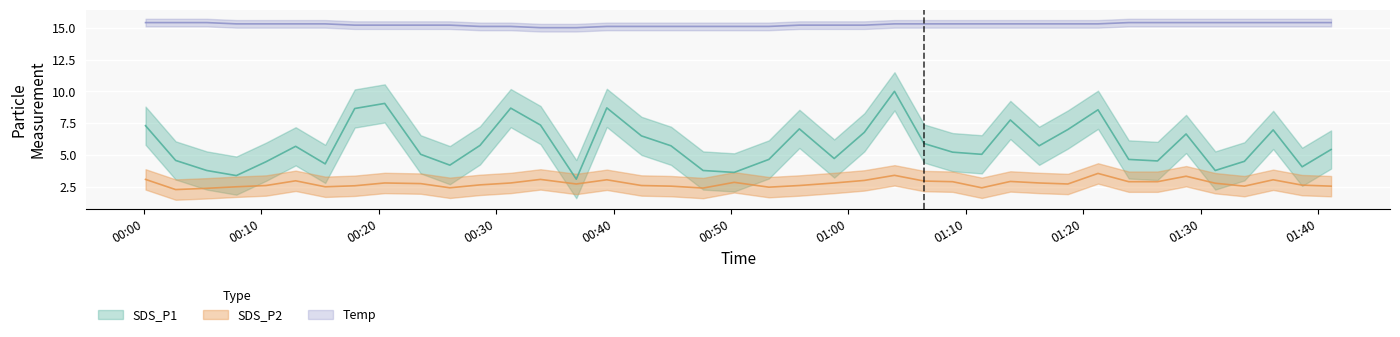

Which has a higher value, 2022/10/02 00:33:46 or 2022/10/02 01:03:55?

2022/10/02 01:03:55